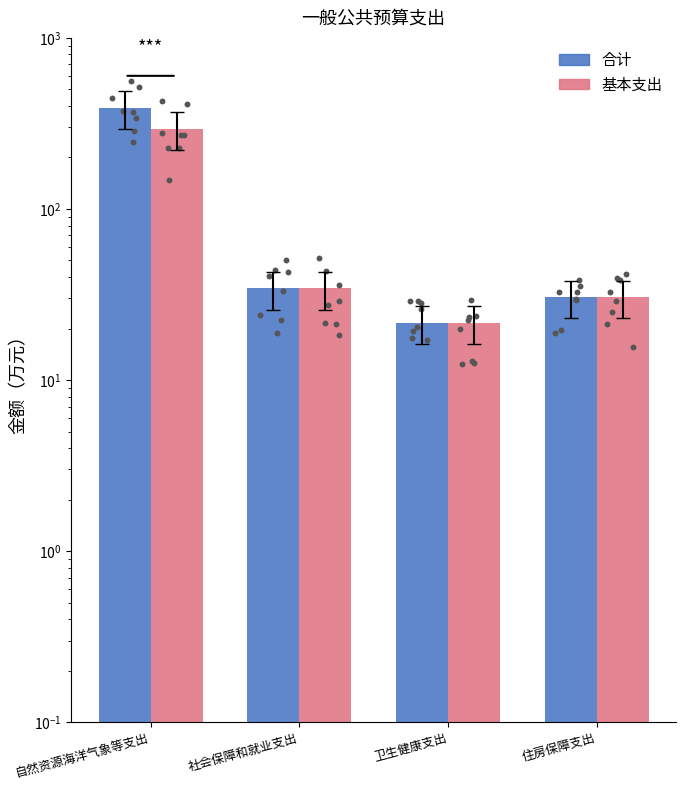

At which category is the sum across all series the highest?

自然资源海洋气象等支出